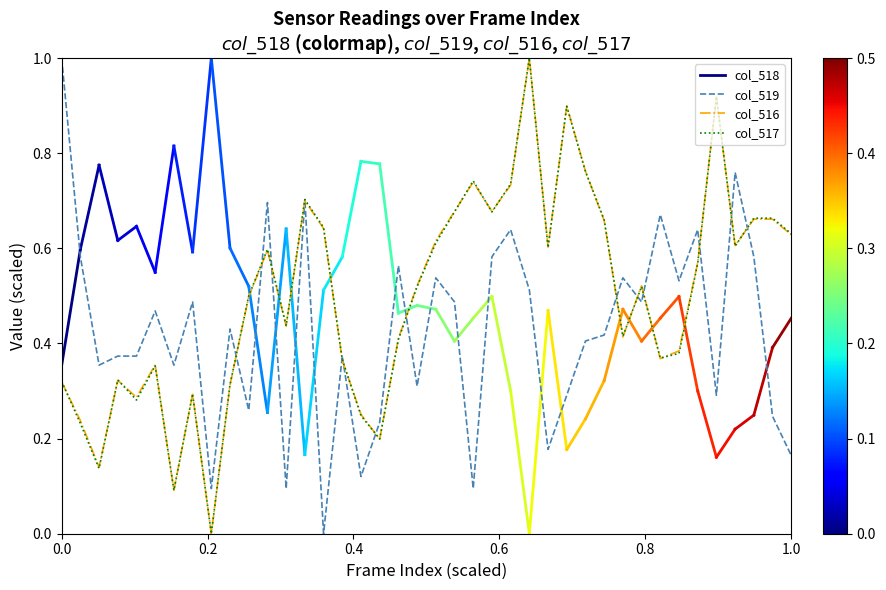

True or false: col_517 has a value of 0.9 at 1.0.

False